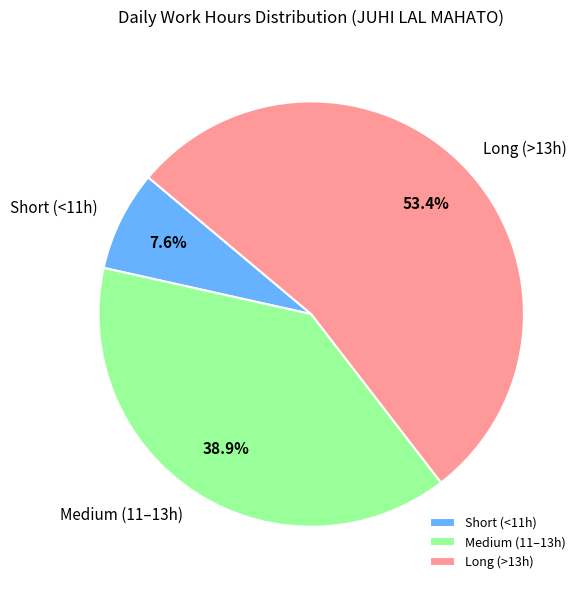

Approximately how many times larger is the value at Medium (11–13h) compared to Short (<11h)?

5.1